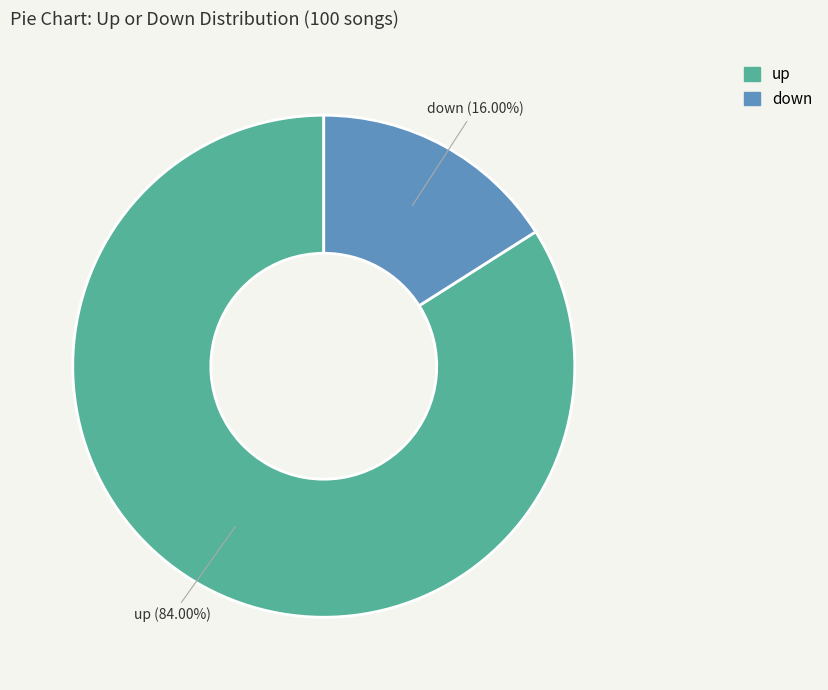

Which slice represents more than half of the pie?

up